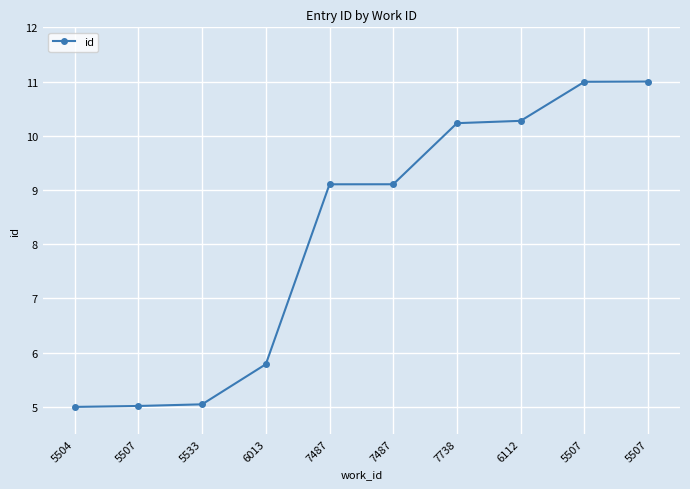

What is the average value?

8.2